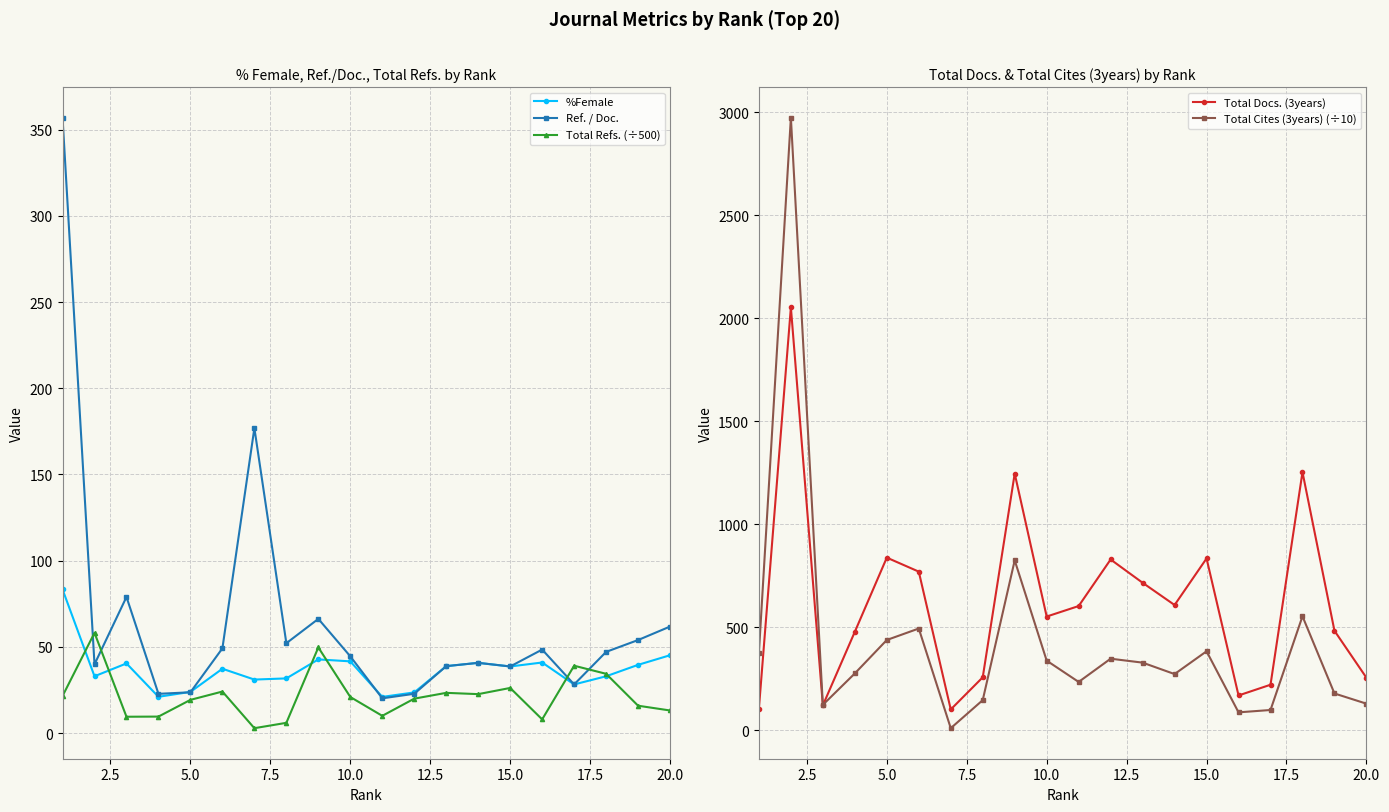

What is the maximum value shown in the chart?

2974.0